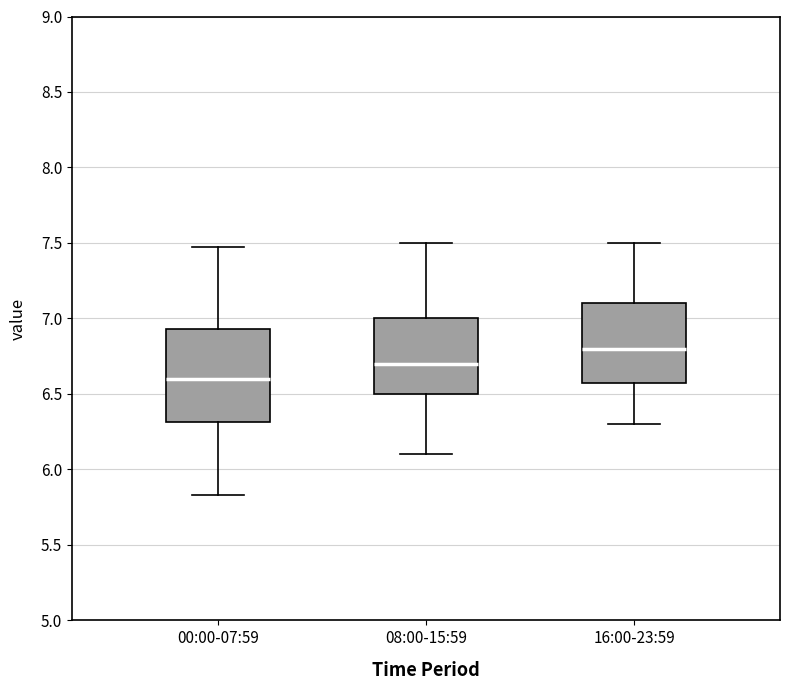

Reading left to right, read every box against the y-axis: the position of its median line, the range the box covers, and the ends of its whiskers. The values are not printed on the chart, so give them approximately, as read against the axis.

00:00-07:59: median 6.60, box 6.30 to 6.95, whiskers 5.85 to 7.45
08:00-15:59: median 6.70, box 6.50 to 7.00, whiskers 6.10 to 7.50
16:00-23:59: median 6.80, box 6.60 to 7.10, whiskers 6.30 to 7.50